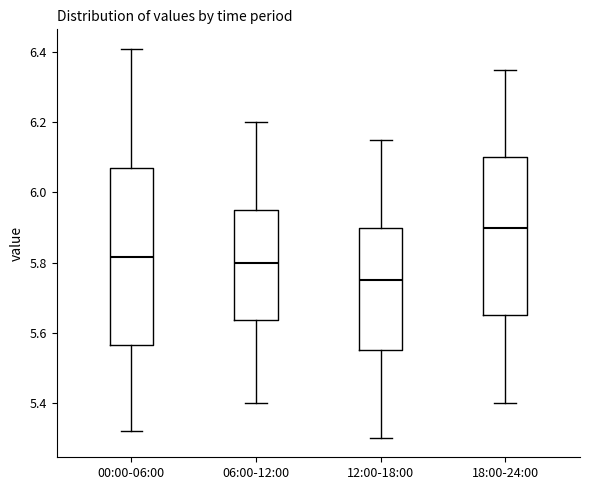

Reading left to right, read every box against the y-axis: the position of its median line, the range the box covers, and the ends of its whiskers. The values are not printed on the chart, so give them approximately, as read against the axis.

00:00-06:00: median 5.82, box 5.56 to 6.08, whiskers 5.32 to 6.42
06:00-12:00: median 5.80, box 5.64 to 5.96, whiskers 5.40 to 6.20
12:00-18:00: median 5.76, box 5.56 to 5.90, whiskers 5.30 to 6.16
18:00-24:00: median 5.90, box 5.66 to 6.10, whiskers 5.40 to 6.36